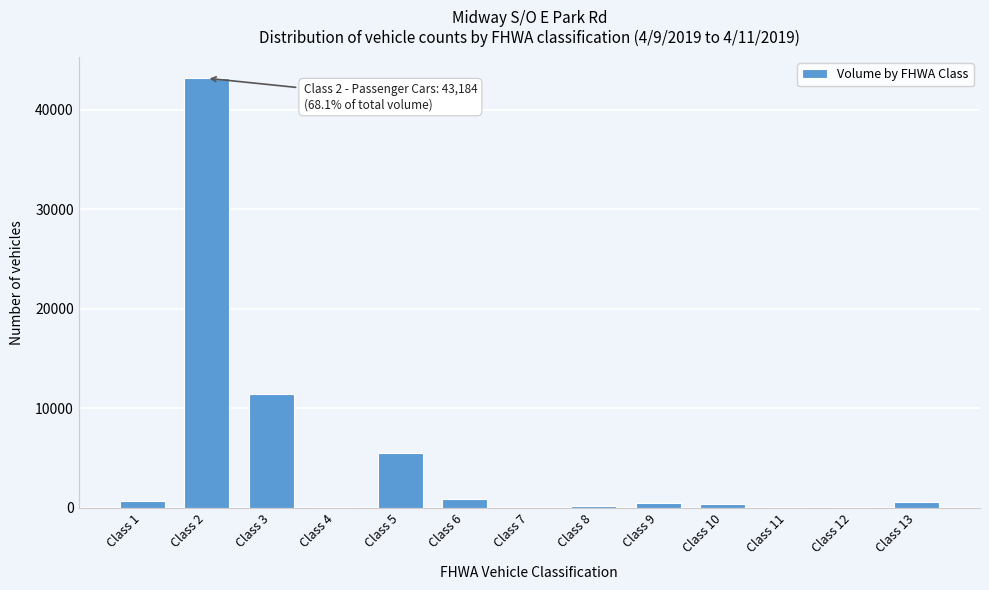

What is the greatest value displayed?

43184